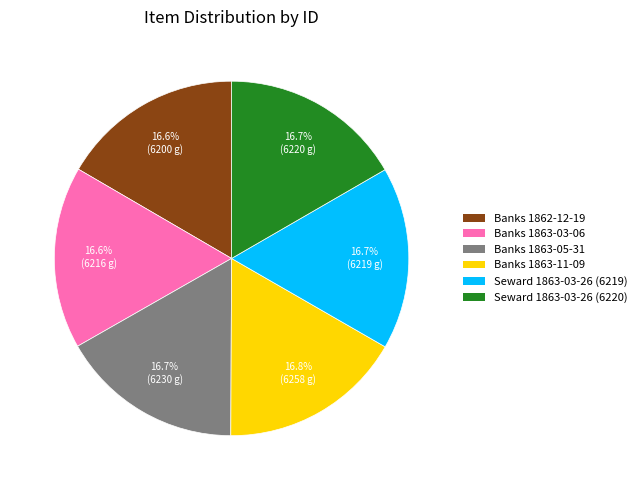

Does any single category account for the majority?

No